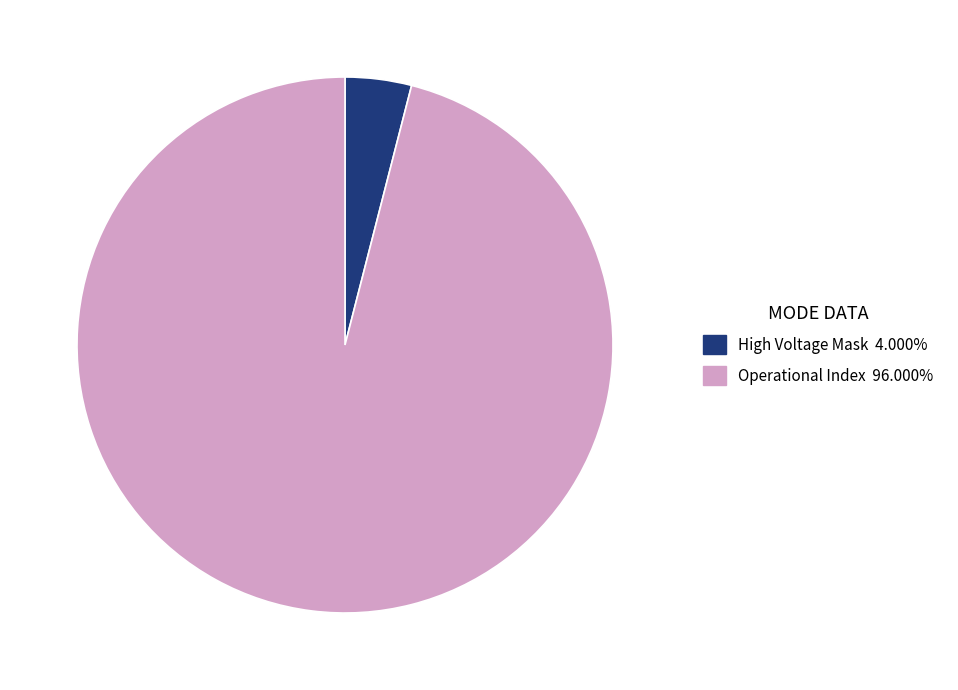

Count the number of slices in the pie.

2